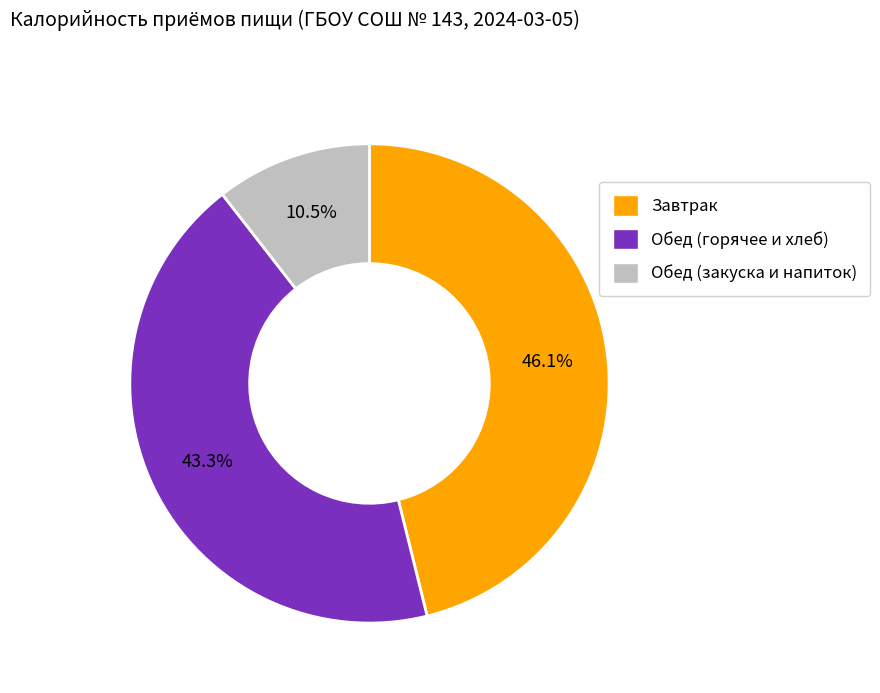

How much of the chart is everything except Завтрак?

53.9%